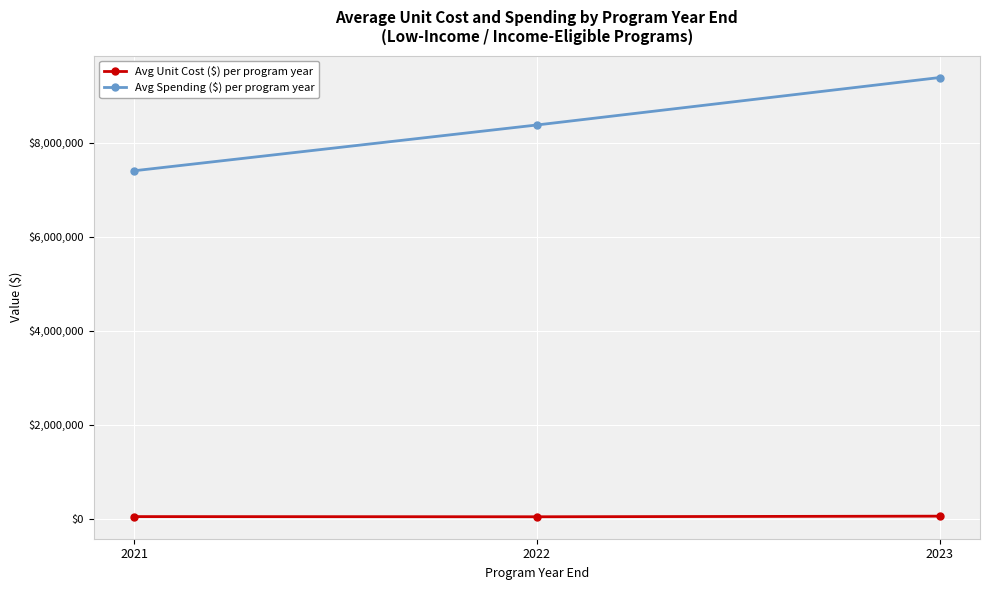

What is the value of the Avg Unit Cost ($) per program year point at the 3rd from the left?

59953.6